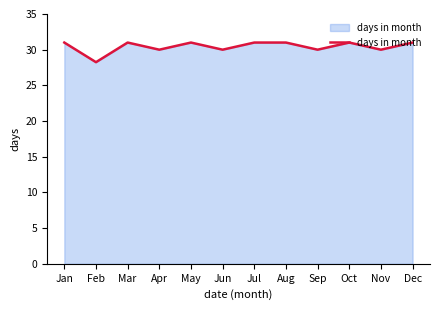

True or false: the data shows 44.6 at Dec.

False